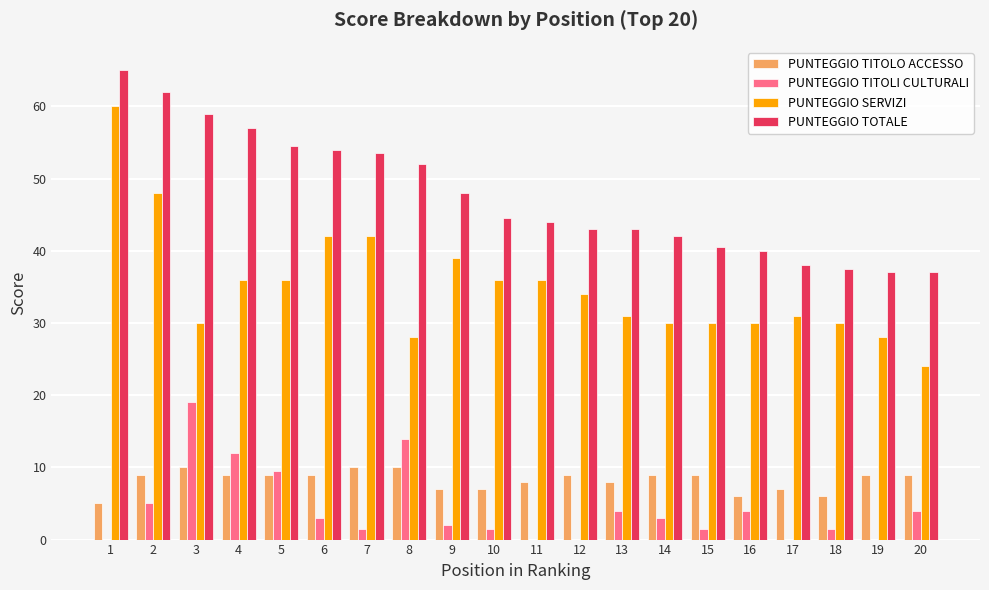

What is the sum of the PUNTEGGIO TOTALE values at 9 and 20?

85.0